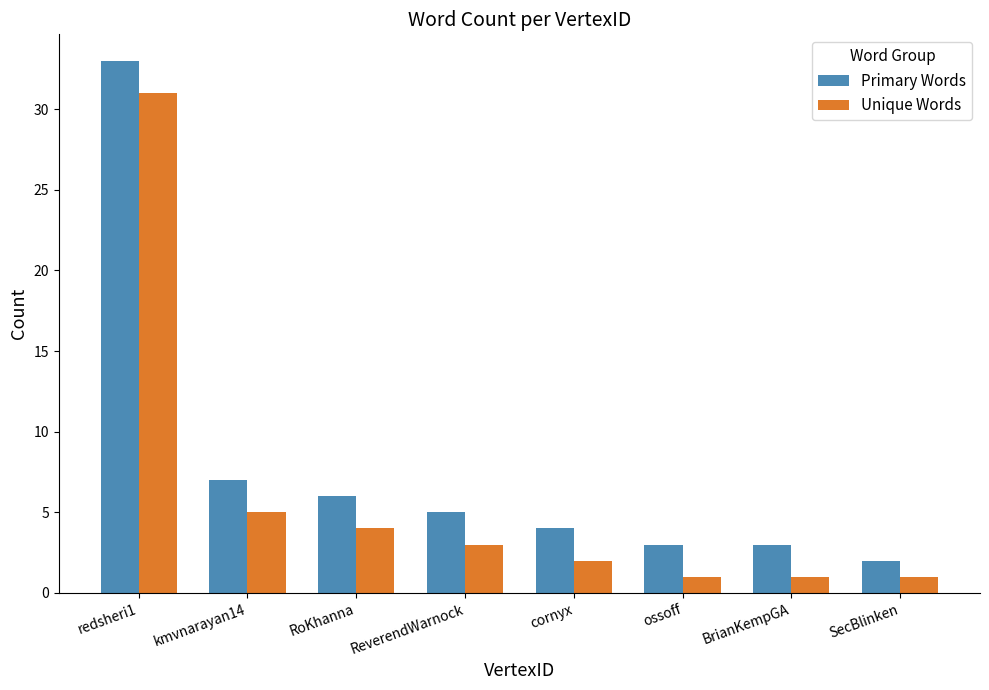

At which category does the chart reach its peak across all series?

redsheri1